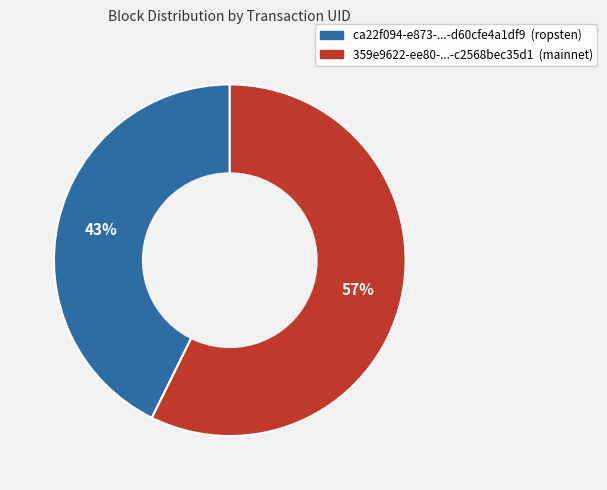

Is there any slice that represents more than half of the pie?

Yes